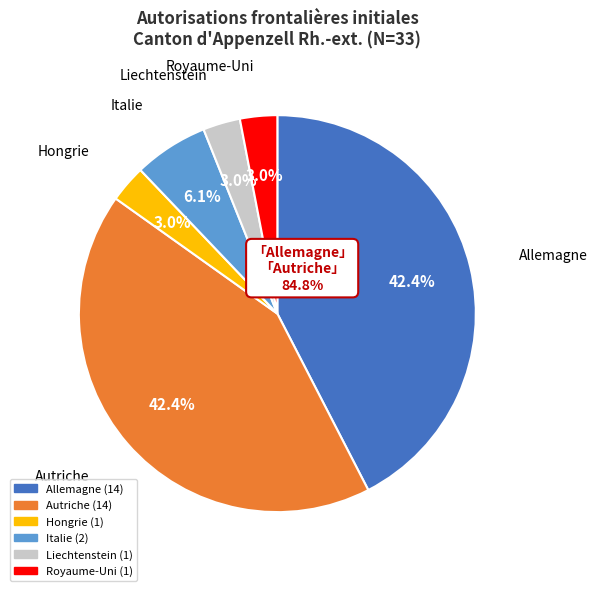

Does any single category account for the majority?

No